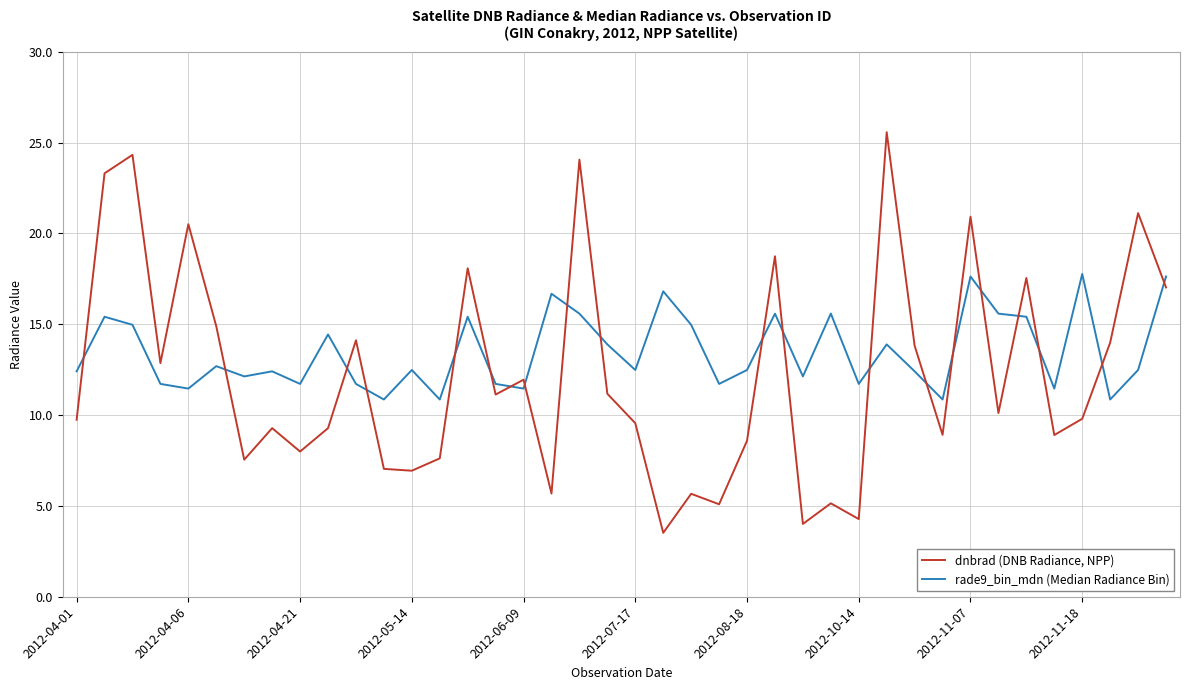

List the series in order of their peak value, highest first.

dnbrad (DNB Radiance, NPP), rade9_bin_mdn (Median Radiance Bin)